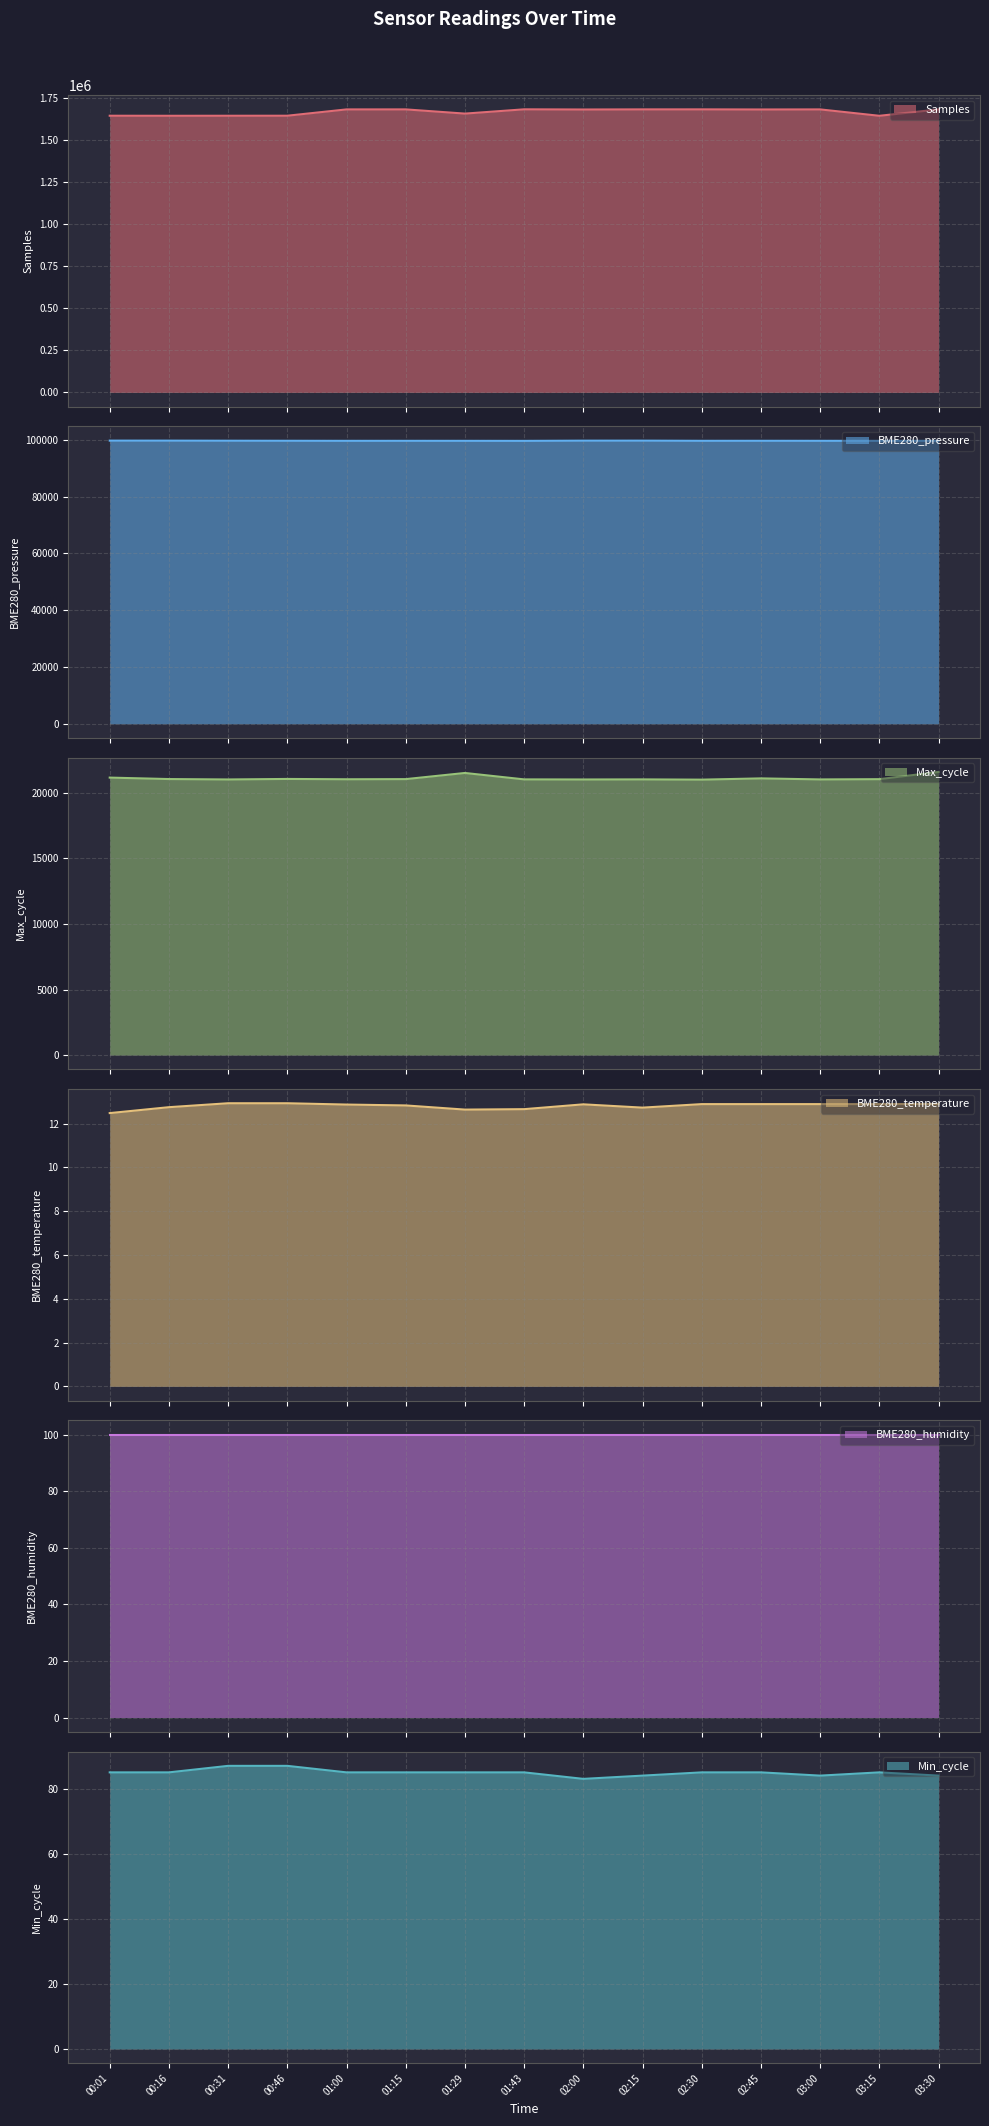

What is the average value of the BME280_temperature series?

12.8